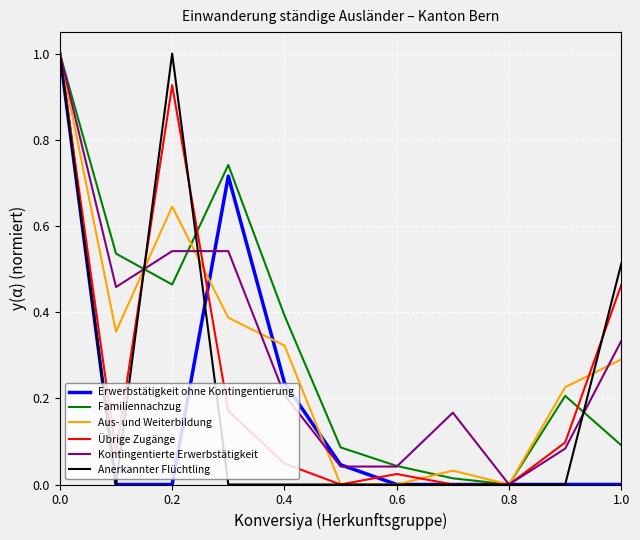

In Kontingentierte Erwerbstätigkeit, how many points are higher than both neighbors (excluding endpoints)?

1